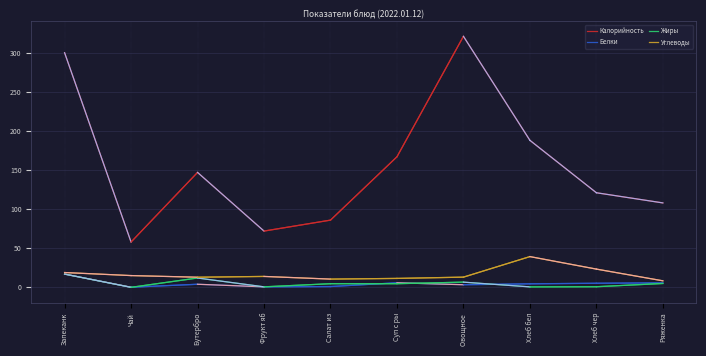

Which series changed the most between Фрукт яб and Хлеб бел?

Калорийность